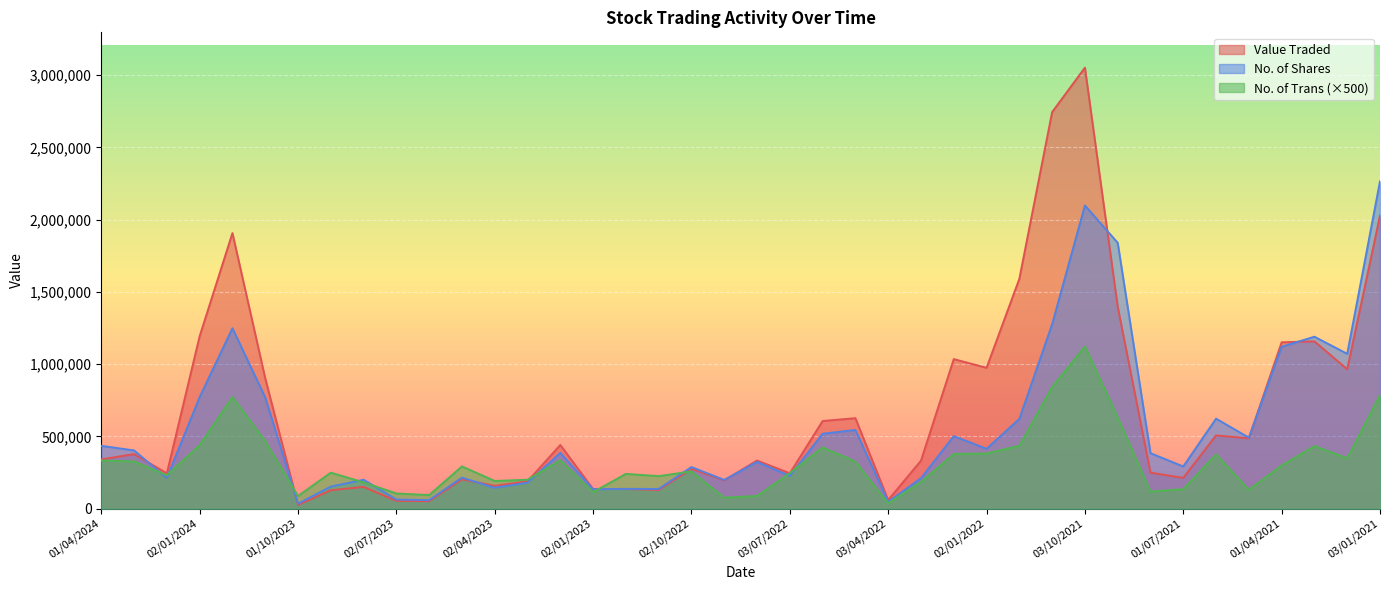

Which category has the highest value in the No. of Trans series?

03/10/2021